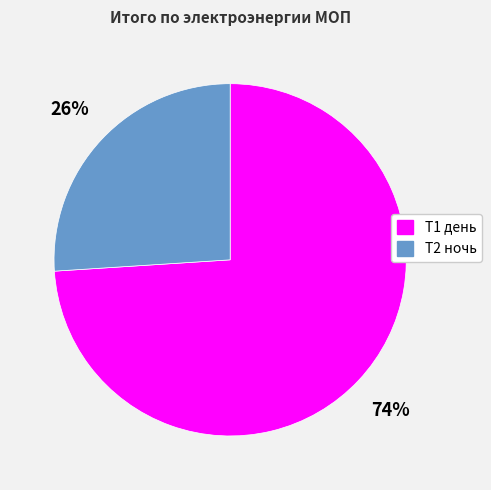

To the nearest percent, what portion does Т1 день represent?

74%